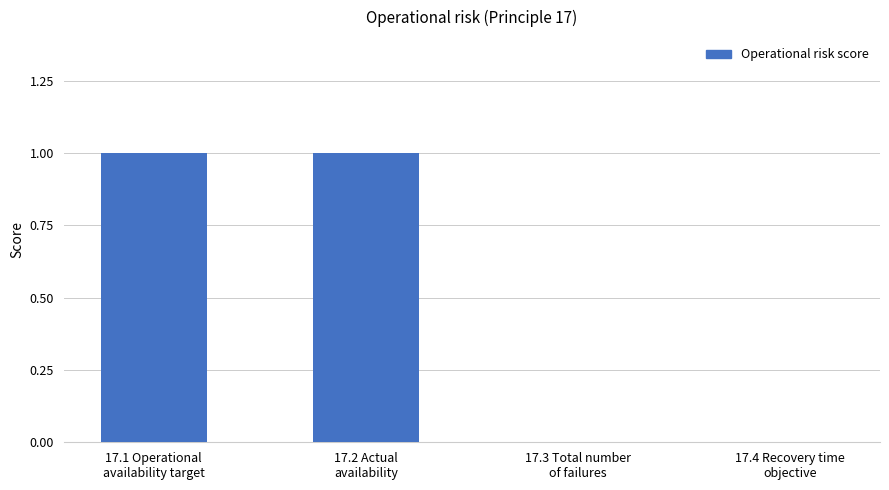

Reading left to right, list all the values displayed in this chart.

17.1 Operational
availability target=1	17.2 Actual
availability=1	17.3 Total number
of failures=0	17.4 Recovery time
objective=0